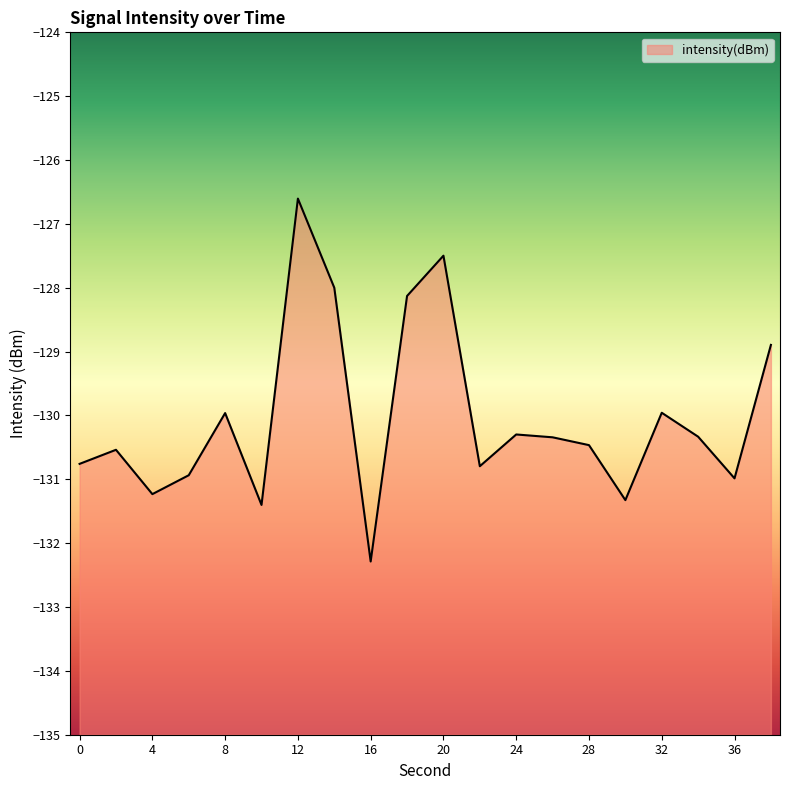

What is the value of the 5th point from the left?

-130.0